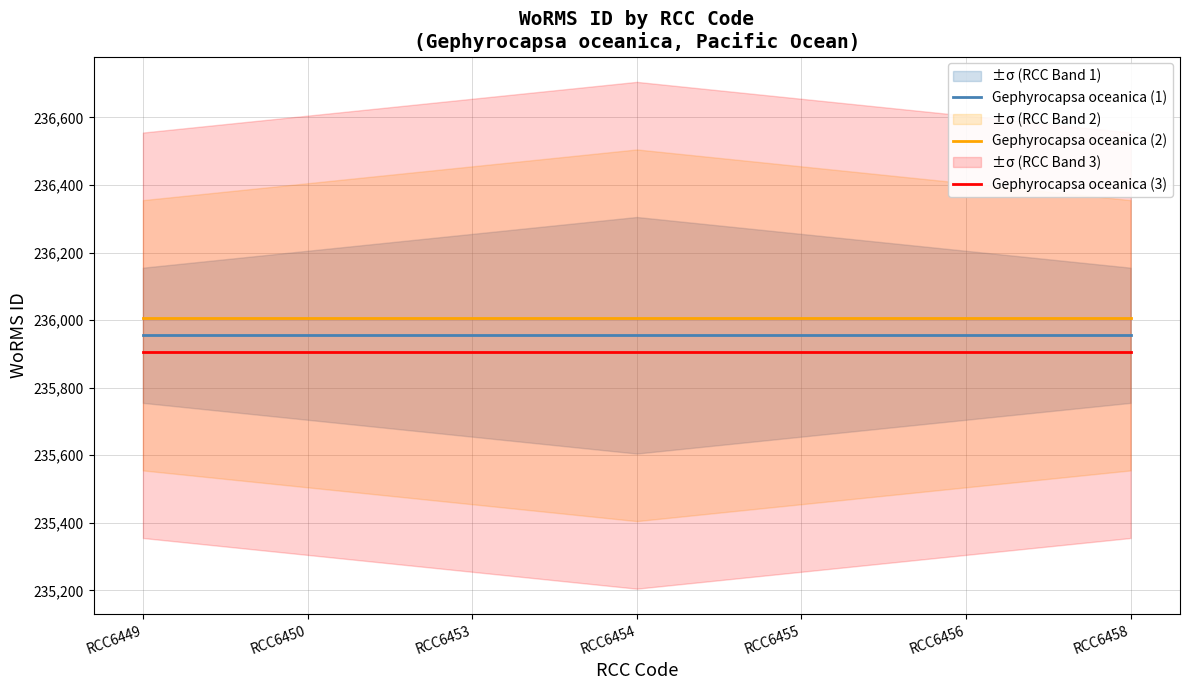

At how many categories does at least one series exceed 235988?

7